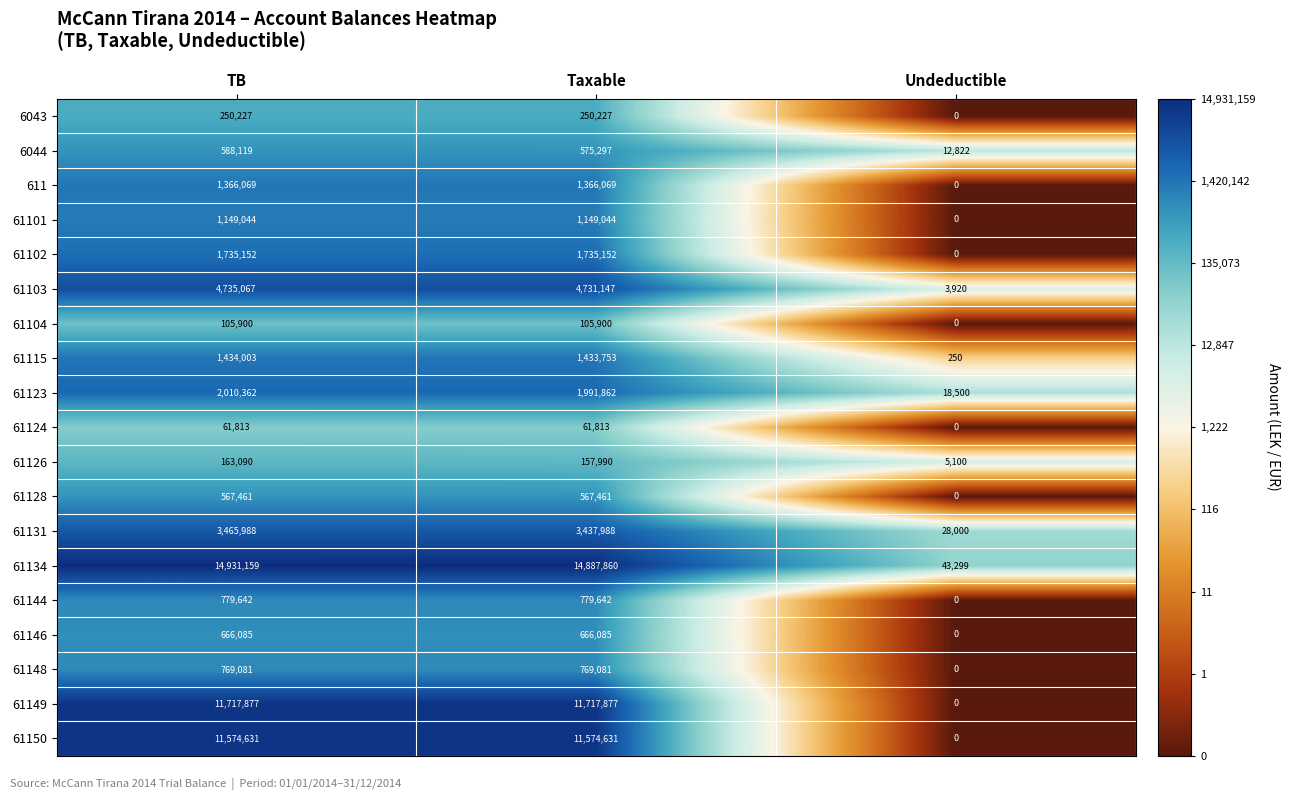

What is the maximum value for 61123?

2010362